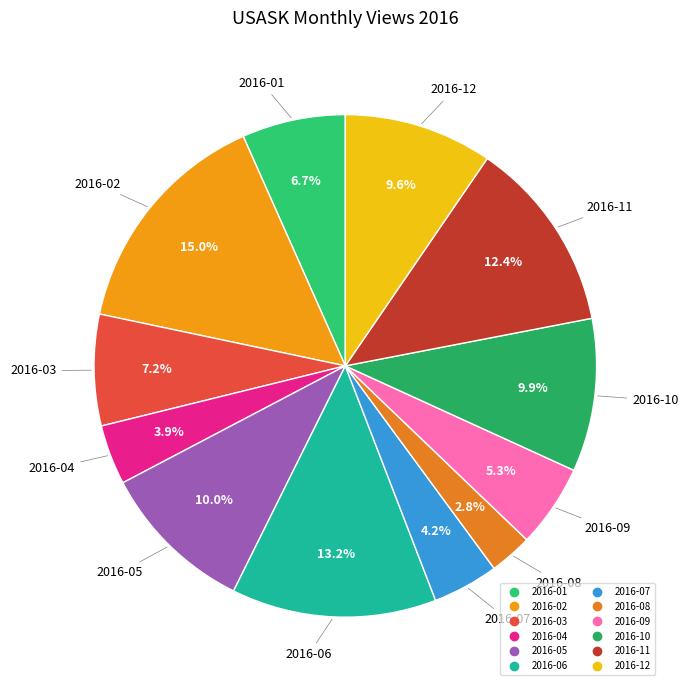

Is it true that 2016-05 is 10% of the pie?

True